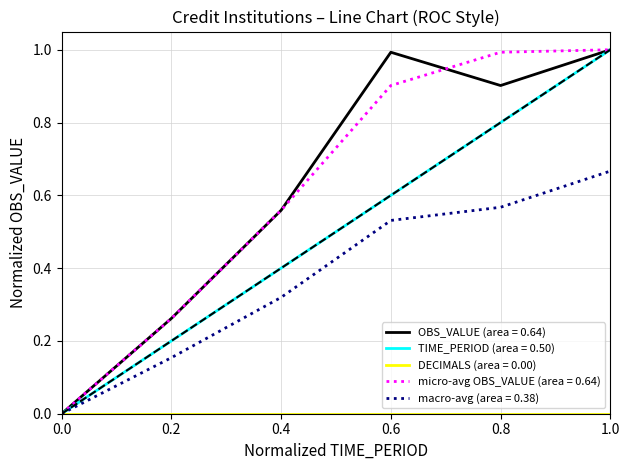

Between 0.6 and 1.0, which series saw the biggest shift?

TIME_PERIOD (area = 0.50)